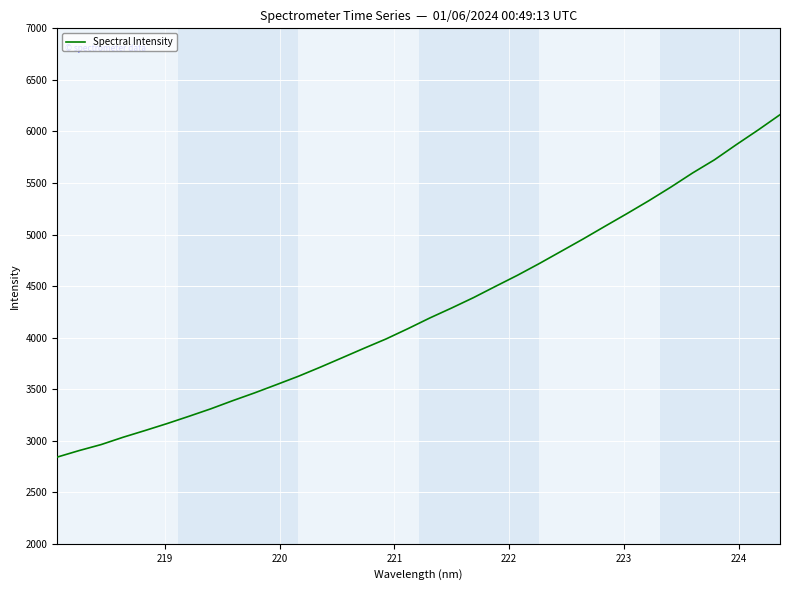

What is the greatest value displayed?

6162.3